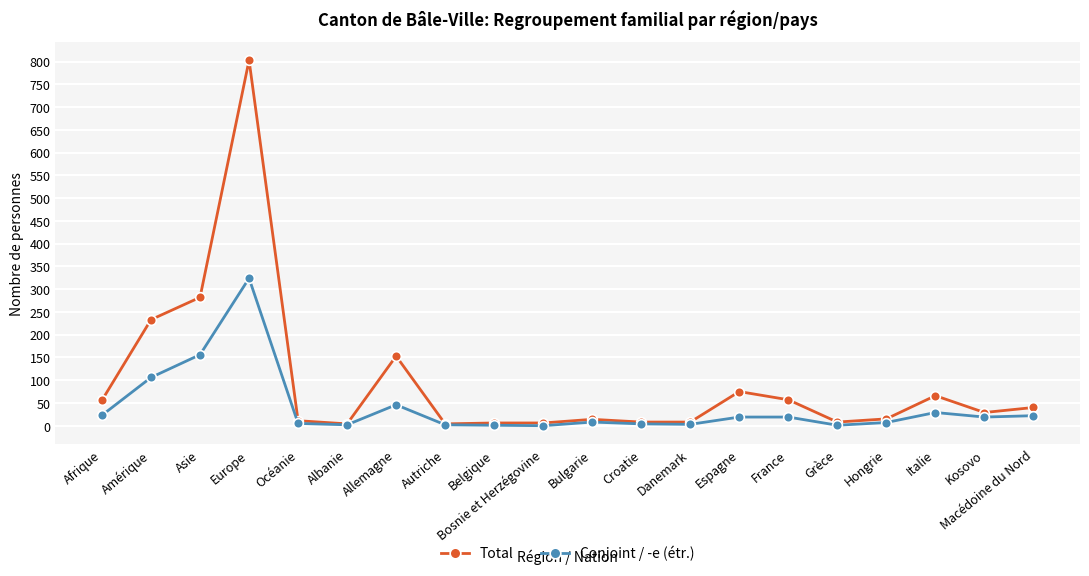

Does the chart have visible grid lines?

Yes